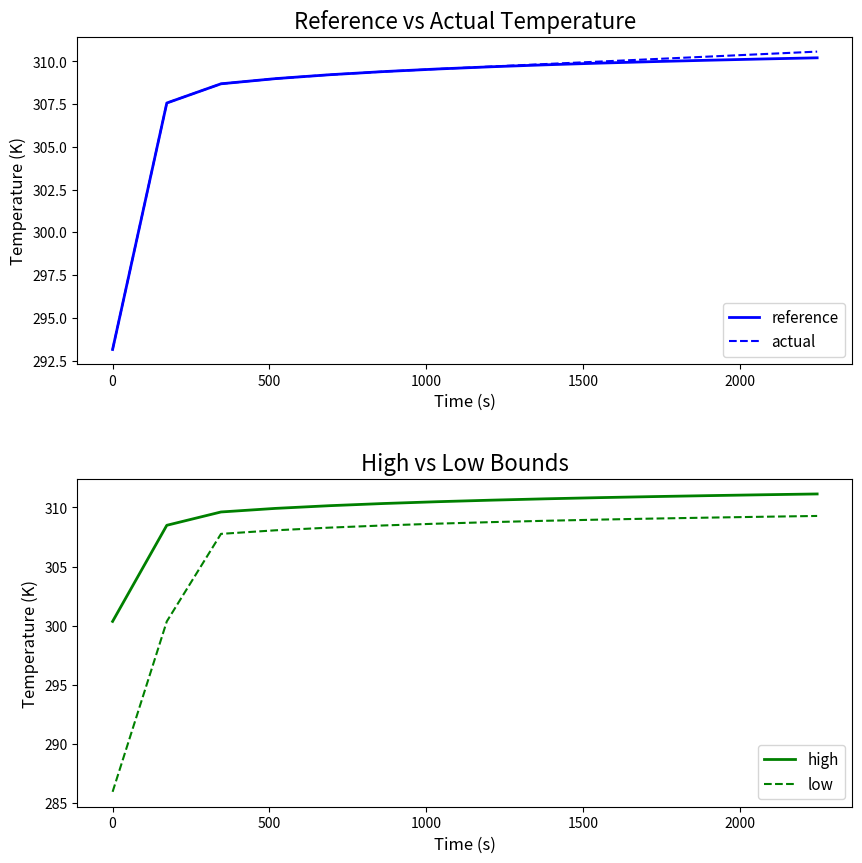

What is the maximum value for reference?

310.2